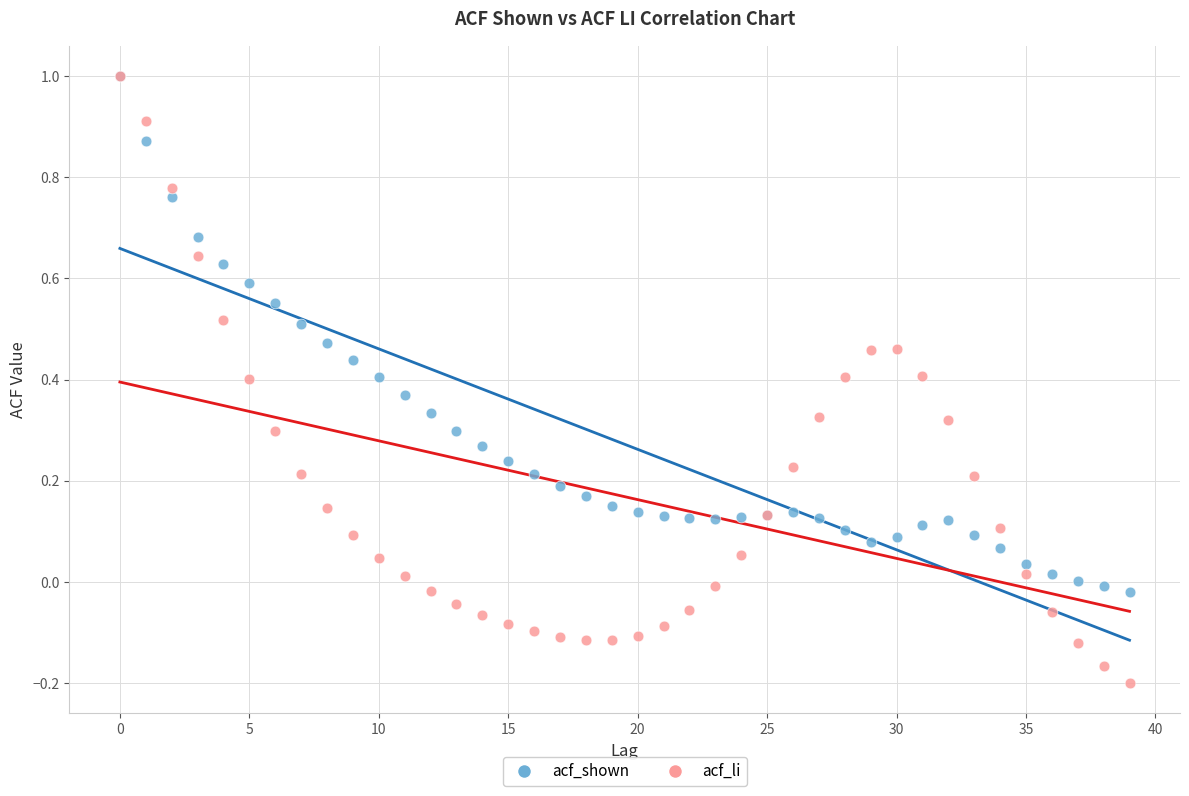

What are all the series names shown in the legend?

acf_shown, acf_li